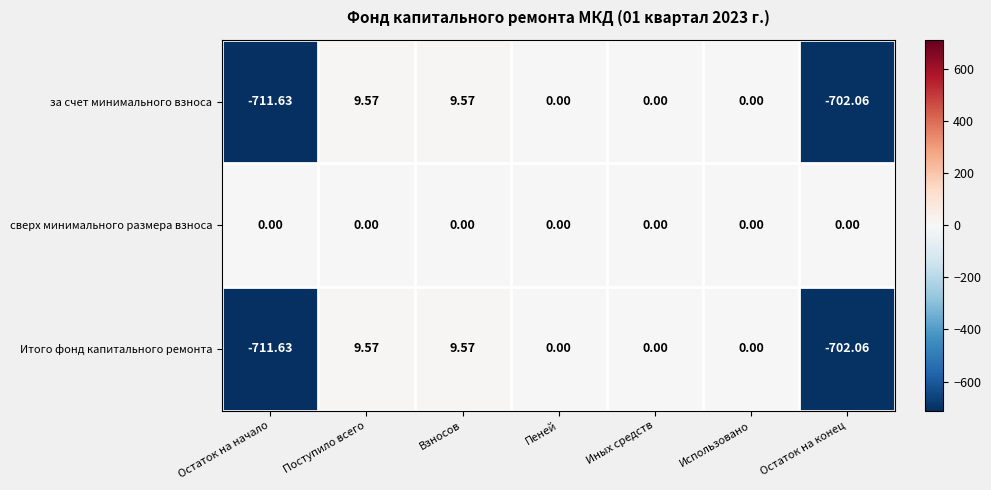

How many distinct data groups are displayed?

3